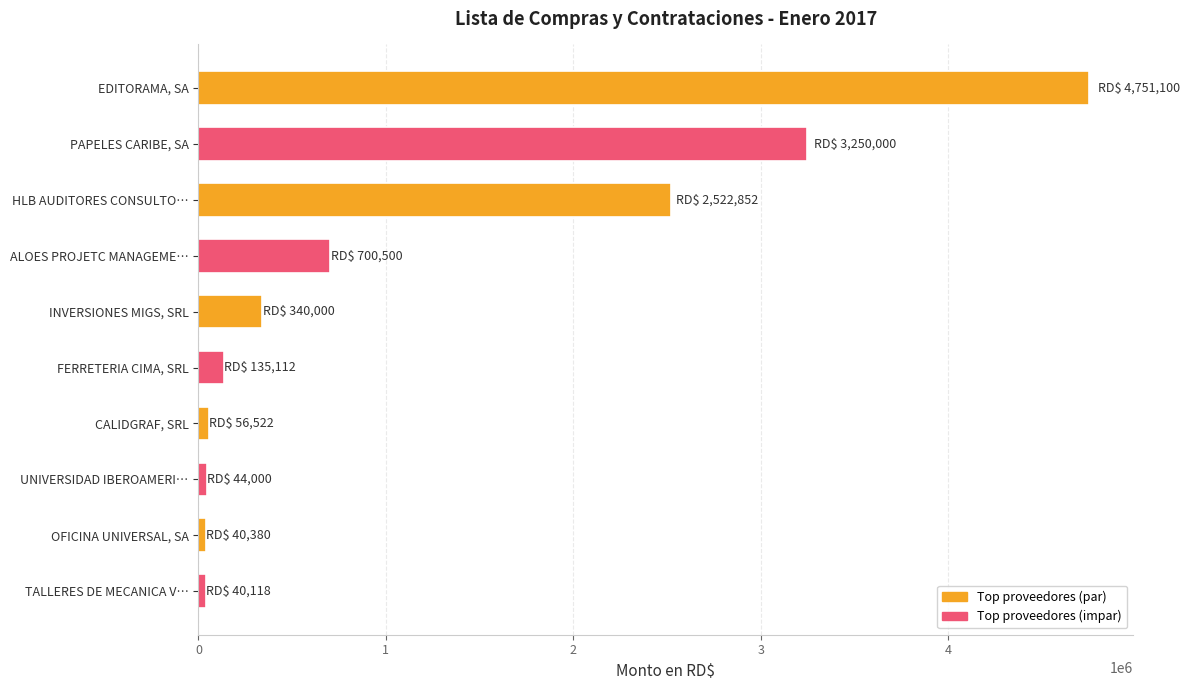

True or false: the data shows 4751100.0 at EDITORAMA, SA.

True